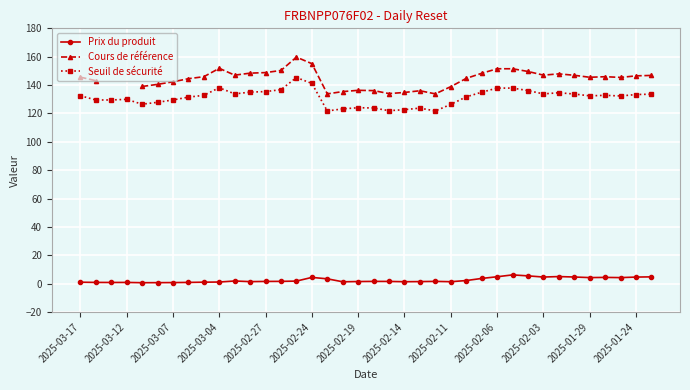

True or false: Seuil de sécurité has more than 2 interior local peaks.

True